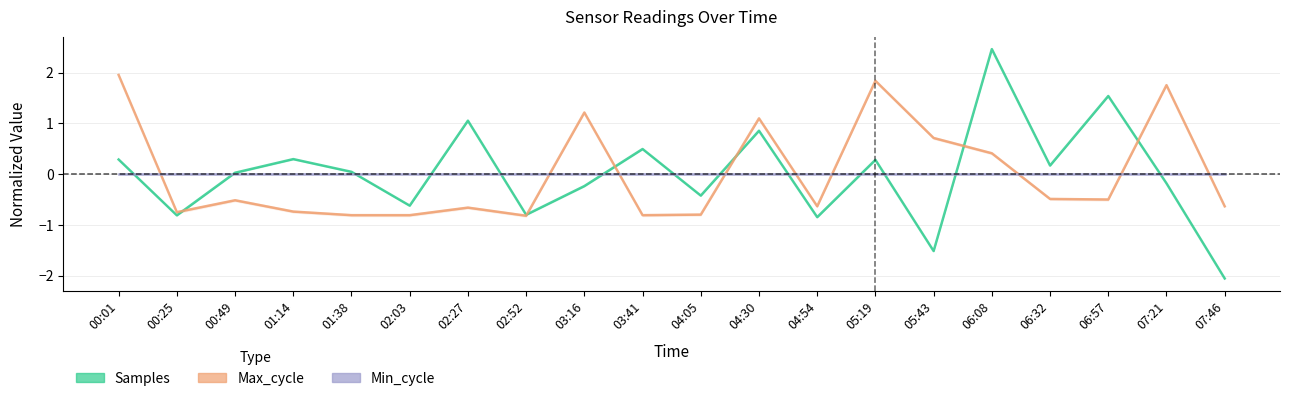

What is the label of the 16th point from the right?

01:38